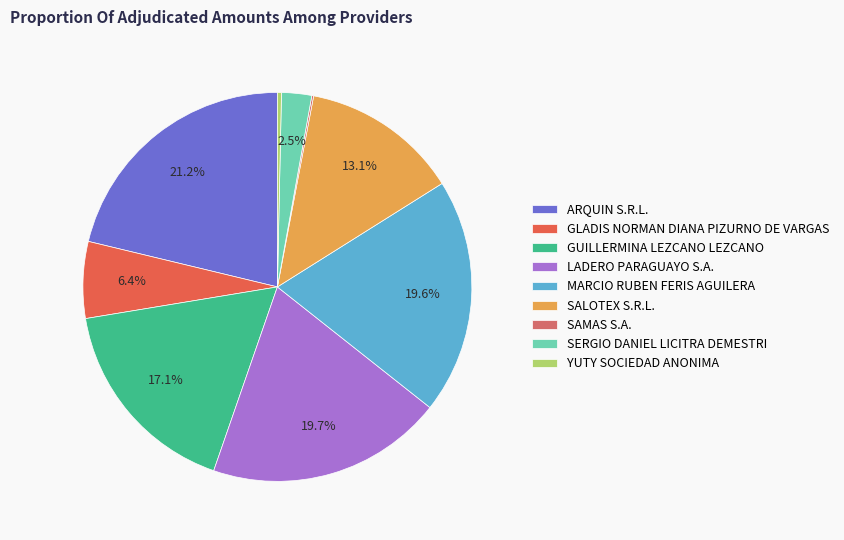

Do YUTY SOCIEDAD ANONIMA and GUILLERMINA LEZCANO LEZCANO together represent more than half of the pie?

No